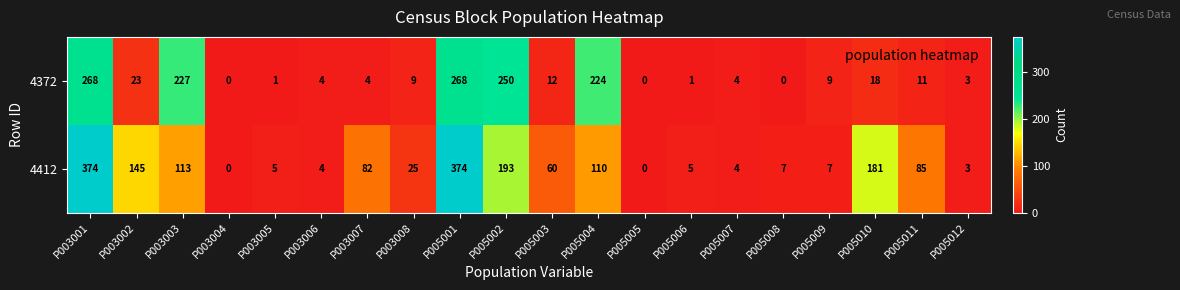

List the series in order of their peak value, highest first.

4412, 4372